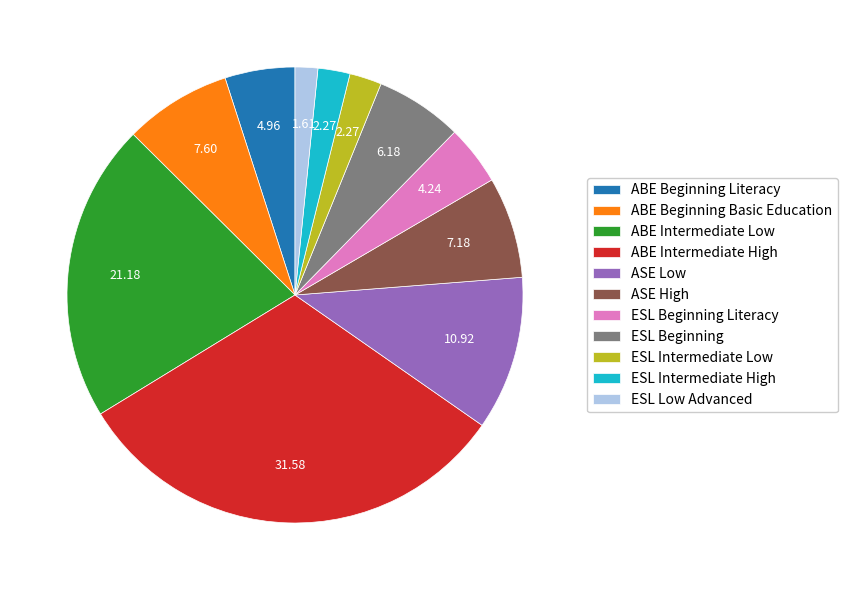

How many segments does this pie chart have?

11